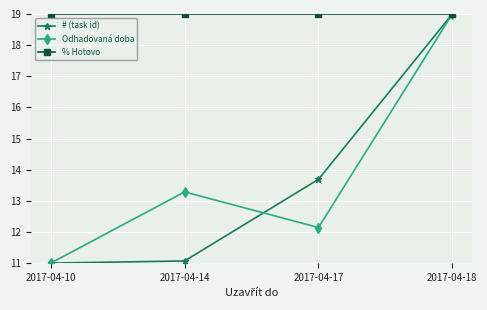

Reading left to right, extract all data points from this chart.

# (task id): 11.0	11.1	13.7	19.0
Odhadovaná doba: 11.0	13.3	12.1	19.0
% Hotovo: 19.0	19.0	19.0	19.0